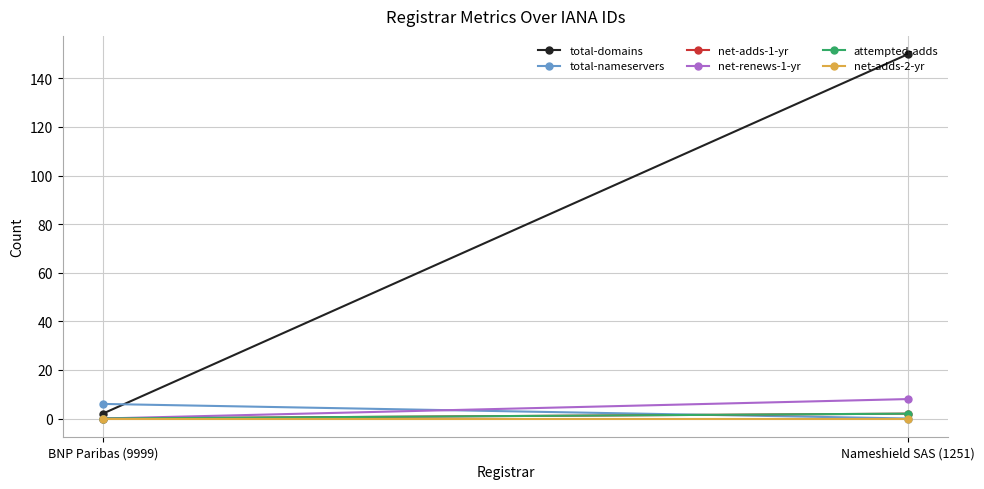

At which category is the sum across all series the highest?

Nameshield SAS (1251)